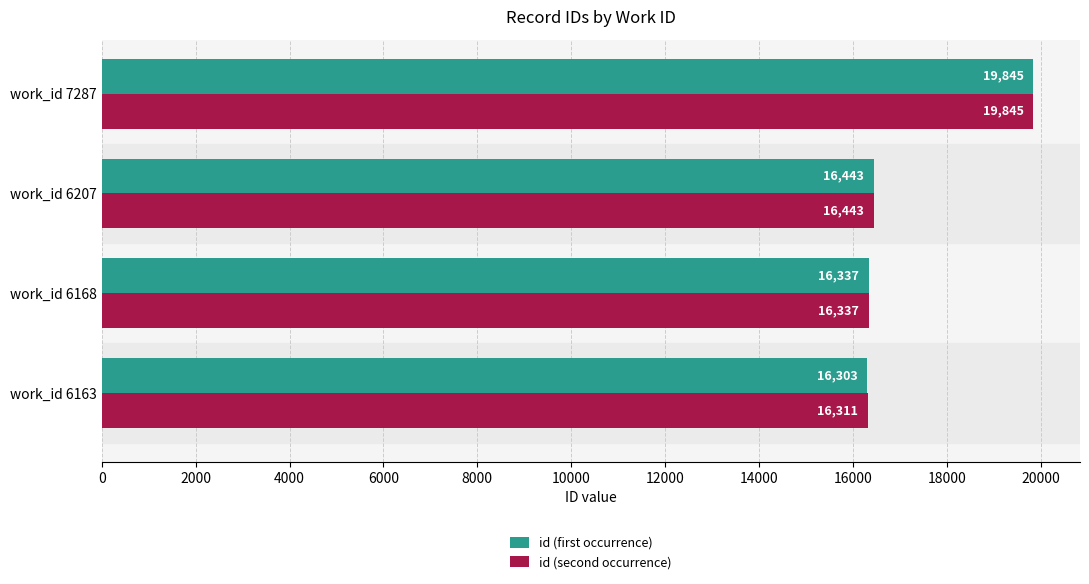

What is the difference between the second highest and minimum values in the id (first occurrence) series?

140